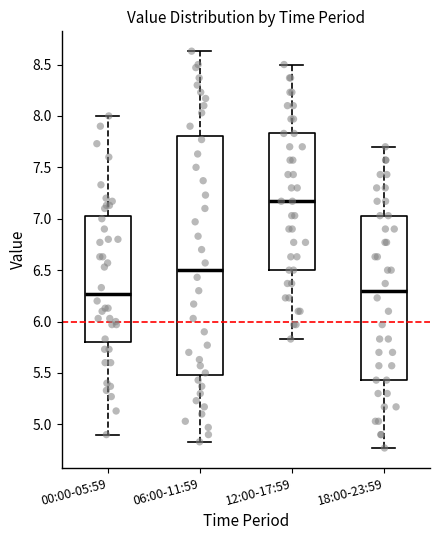

Reading left to right, transcribe this box plot: for each box, give where its median line is, the range the box spans, and where its two whiskers end, as read against the y-axis. The values are not printed on the chart, so give them approximately, as read against the axis.

00:00-05:59: median 6.25, box 5.80 to 7.05, whiskers 4.90 to 8.00
06:00-11:59: median 6.50, box 5.50 to 7.80, whiskers 4.85 to 8.65
12:00-17:59: median 7.15, box 6.50 to 7.85, whiskers 5.85 to 8.50
18:00-23:59: median 6.30, box 5.45 to 7.05, whiskers 4.75 to 7.70